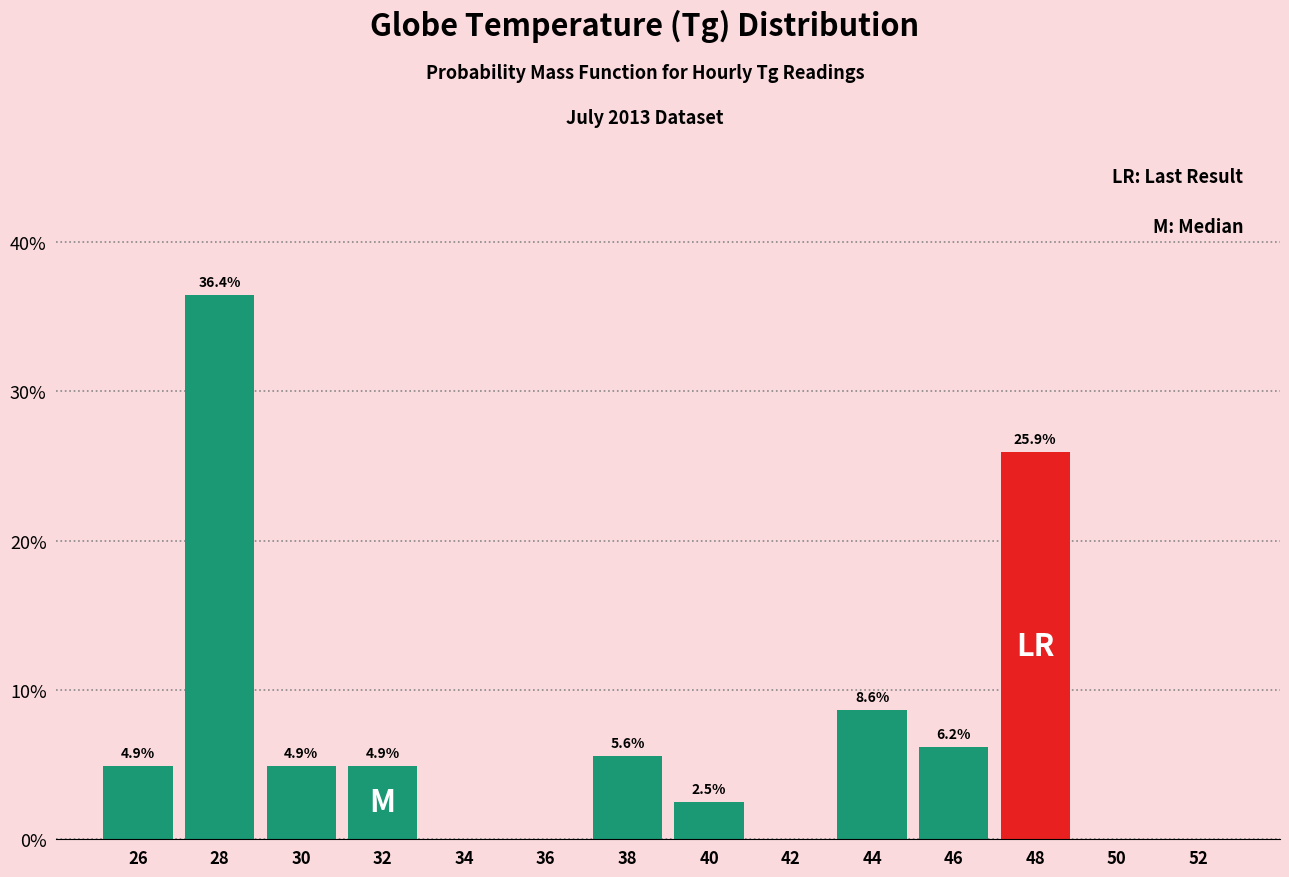

Which range on the x-axis has the tallest bar?

27 to 29